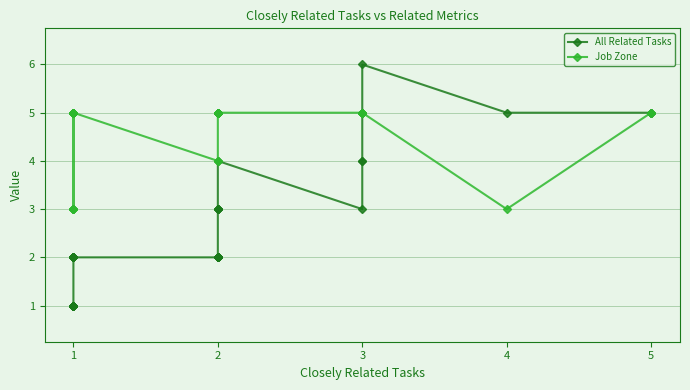

What is the difference between the maximum and minimum values in the Job Zone series?

2